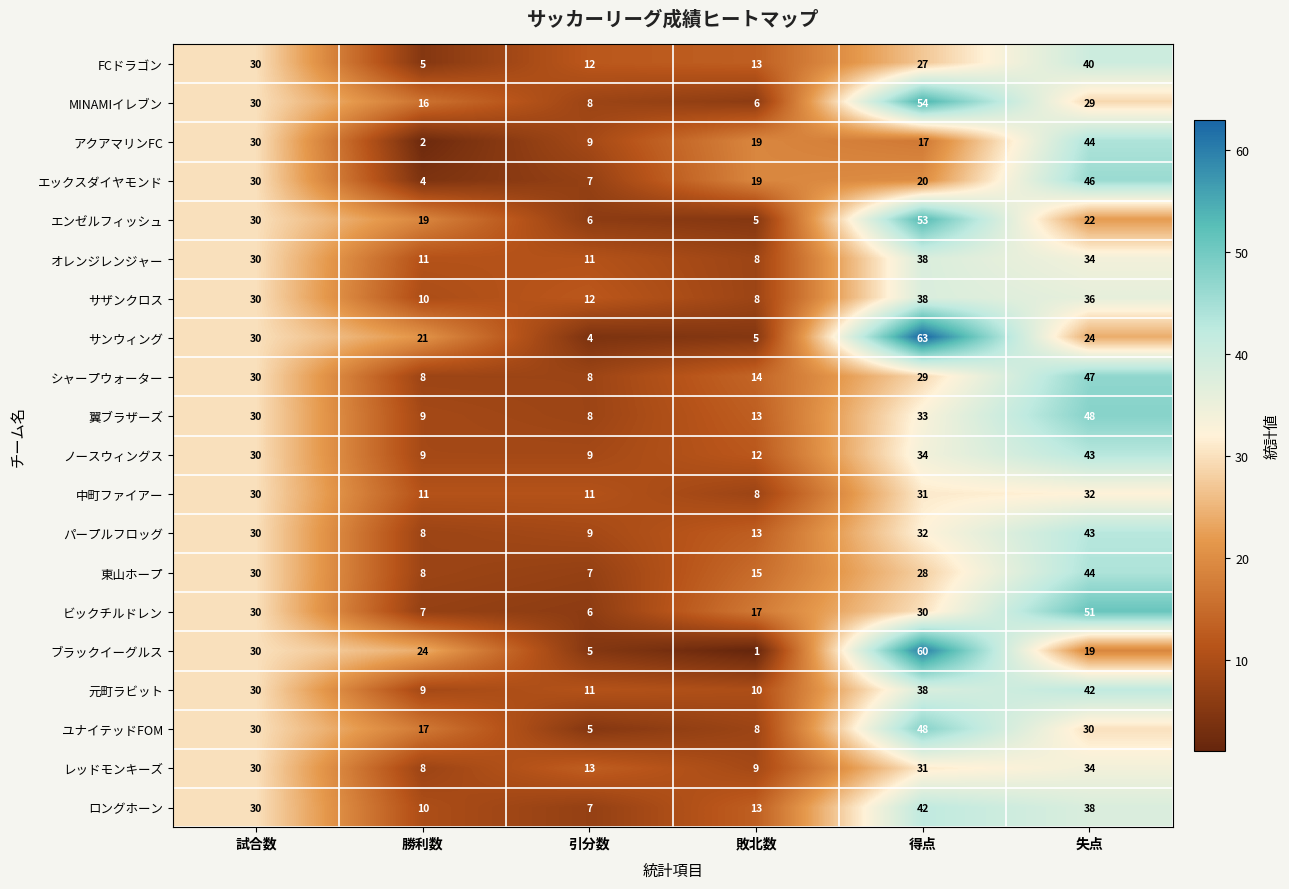

What is the difference between the second highest and minimum values in the ビックチルドレン series?

24